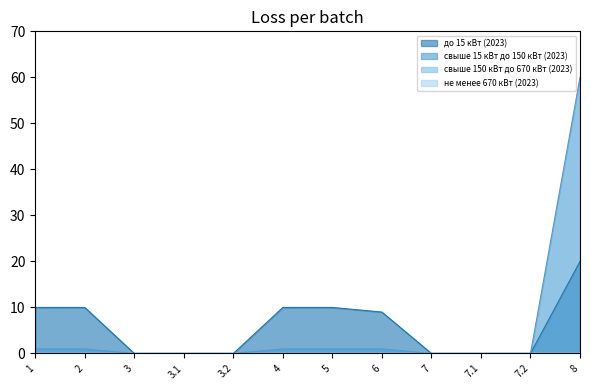

What is the sum of all свыше 15 кВт до 150 кВт (2023) values?

65